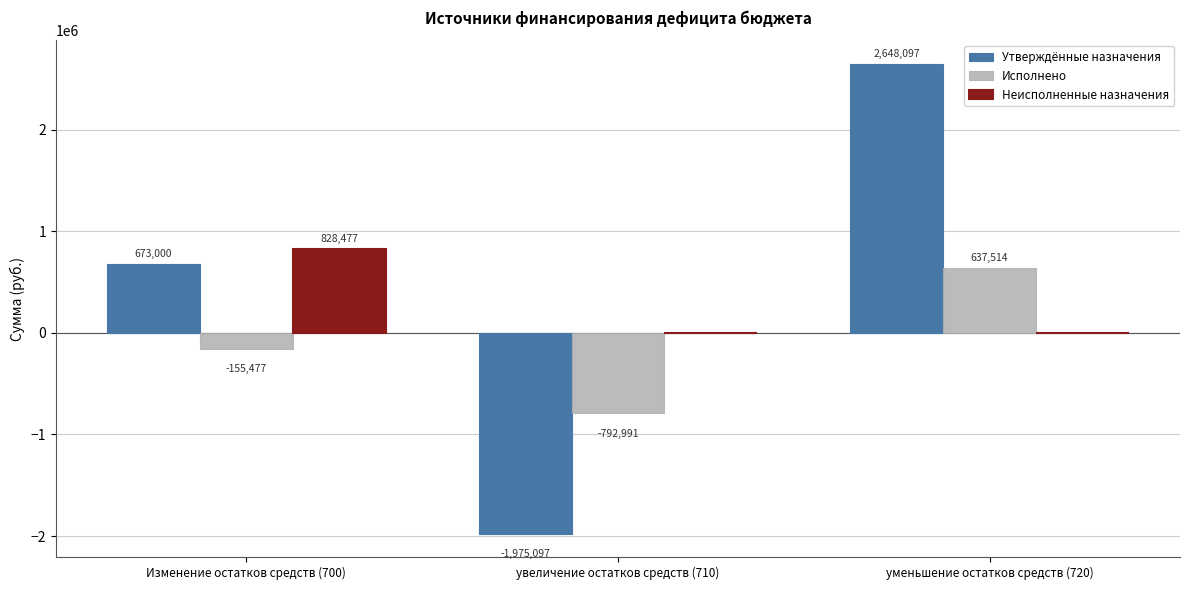

Which series changed the most between Изменение остатков средств (700) and уменьшение остатков средств (720)?

Утверждённые назначения